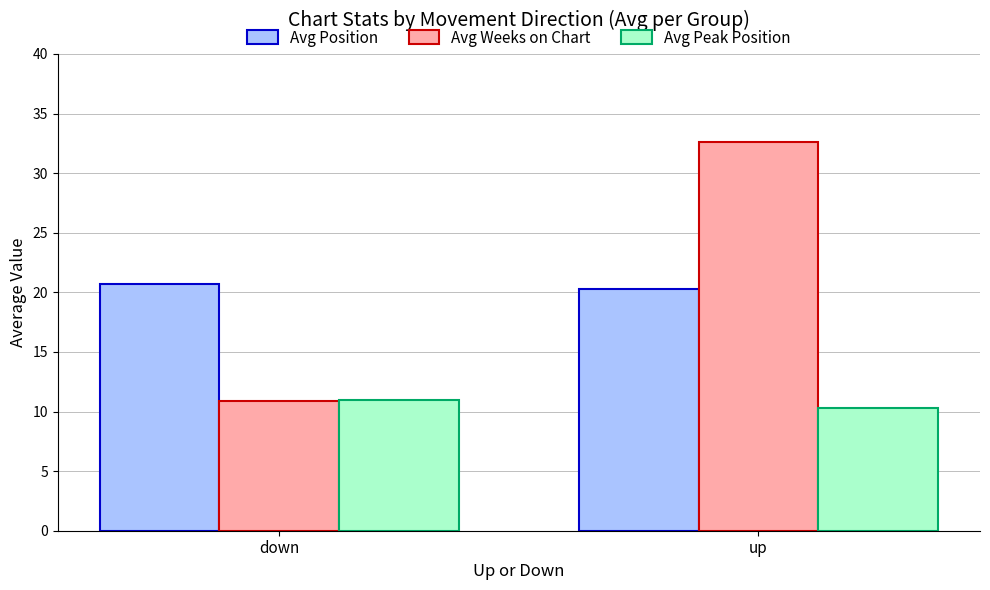

What is the label of the 2nd bar from the left?

up